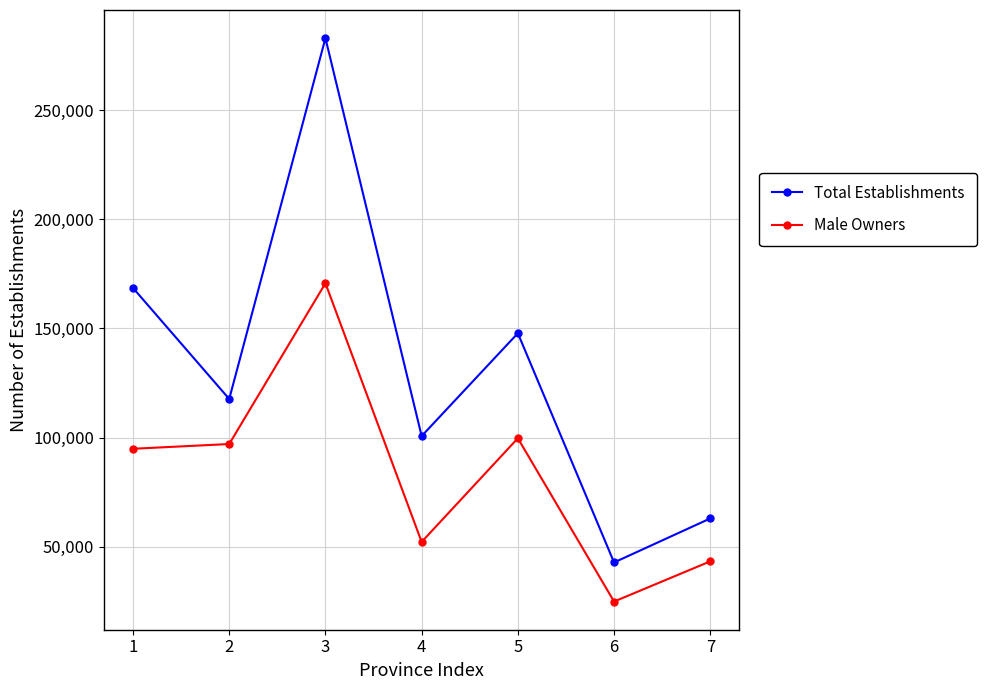

Is it true that Total Establishments equals 76630 at 1?

False